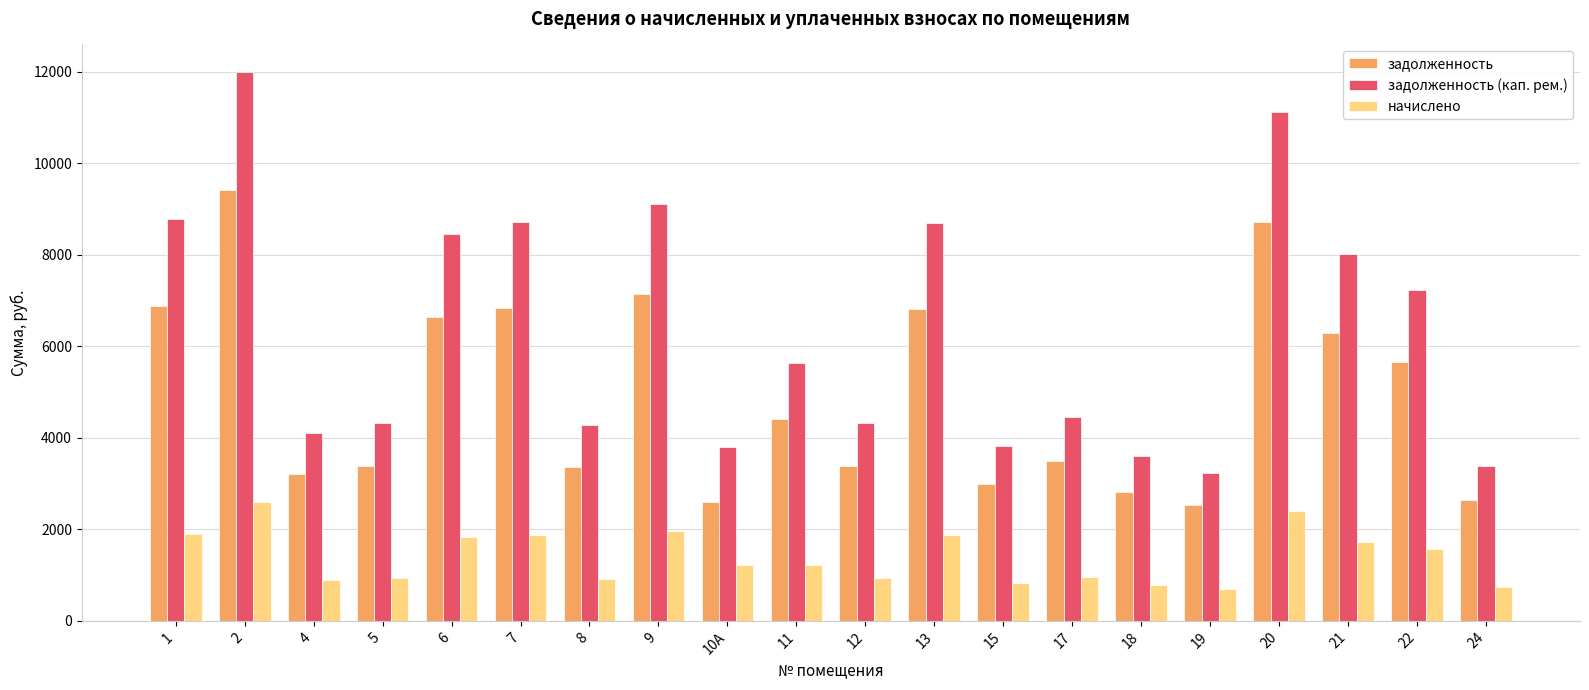

What is the lowest value of the задолженность (кап. рем.) series?

3240.0